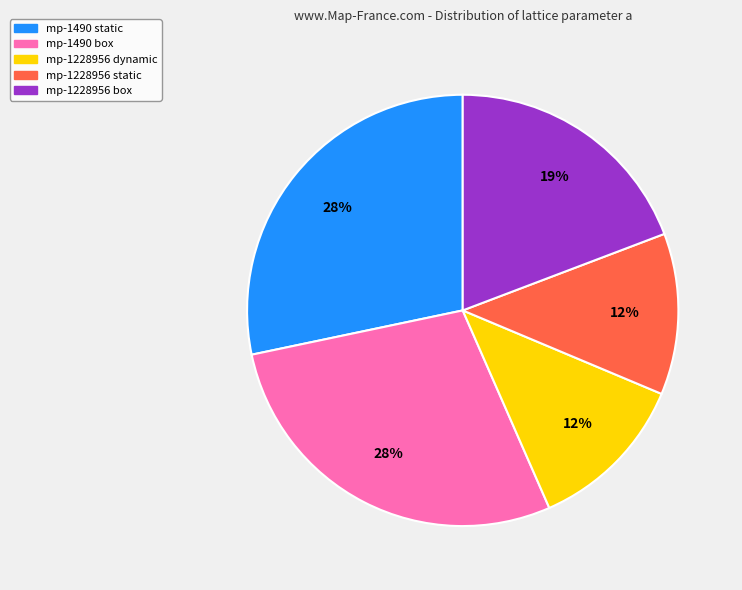

The mp-1490 box slice represents 34% of the pie. True or false?

False